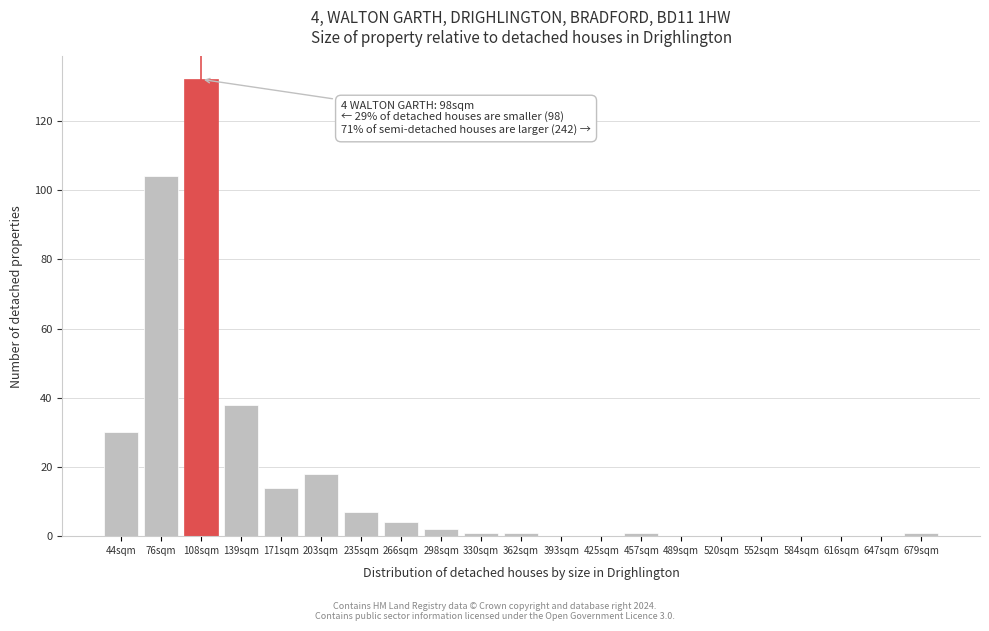

Reading right to left, list all the values displayed in this chart.

679sqm=1	647sqm=0	616sqm=0	584sqm=0	552sqm=0	520sqm=0	489sqm=0	457sqm=1	425sqm=0	393sqm=0	362sqm=1	330sqm=1	298sqm=2	266sqm=4	235sqm=7	203sqm=18	171sqm=14	139sqm=38	108sqm=132	76sqm=104	44sqm=30